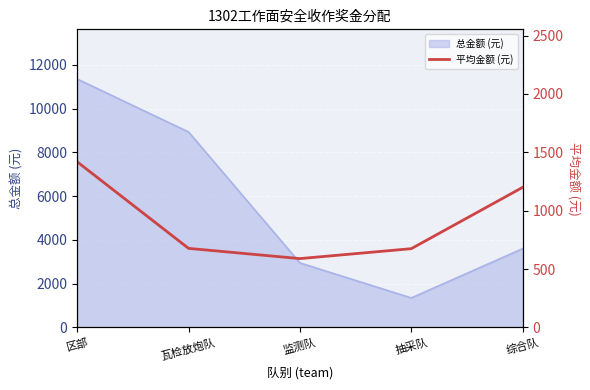

What is the label of the 1st point from the left?

区部